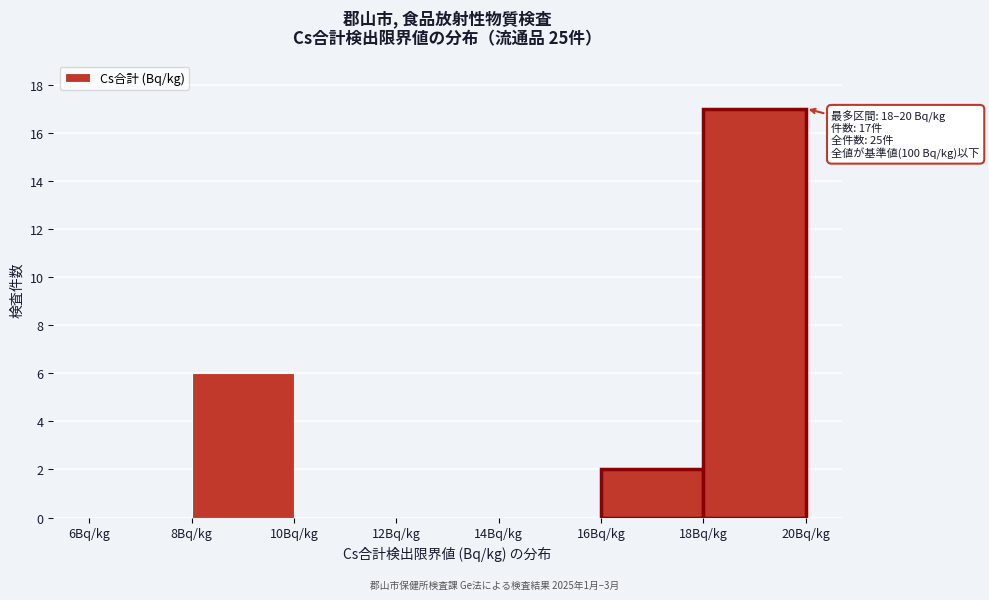

Which range on the x-axis has the tallest bar?

18 to 20